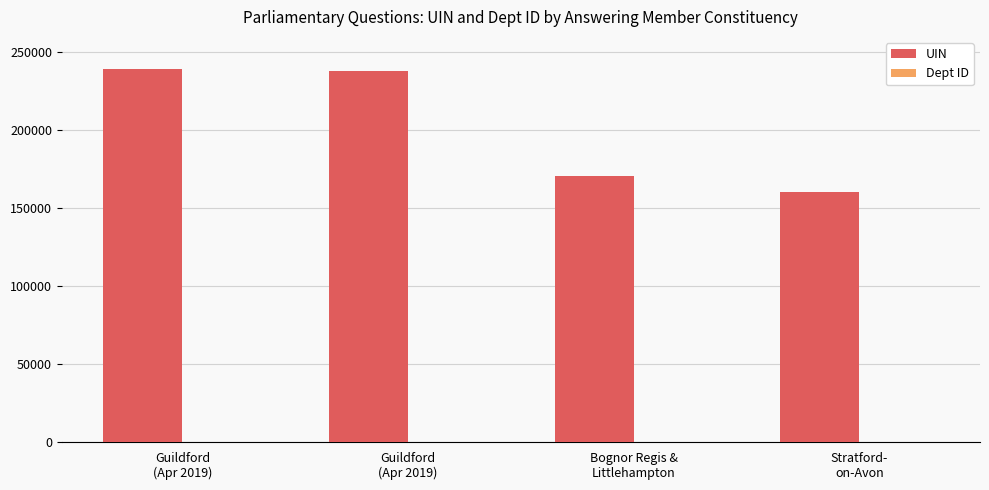

Which series has the largest total across all categories?

UIN